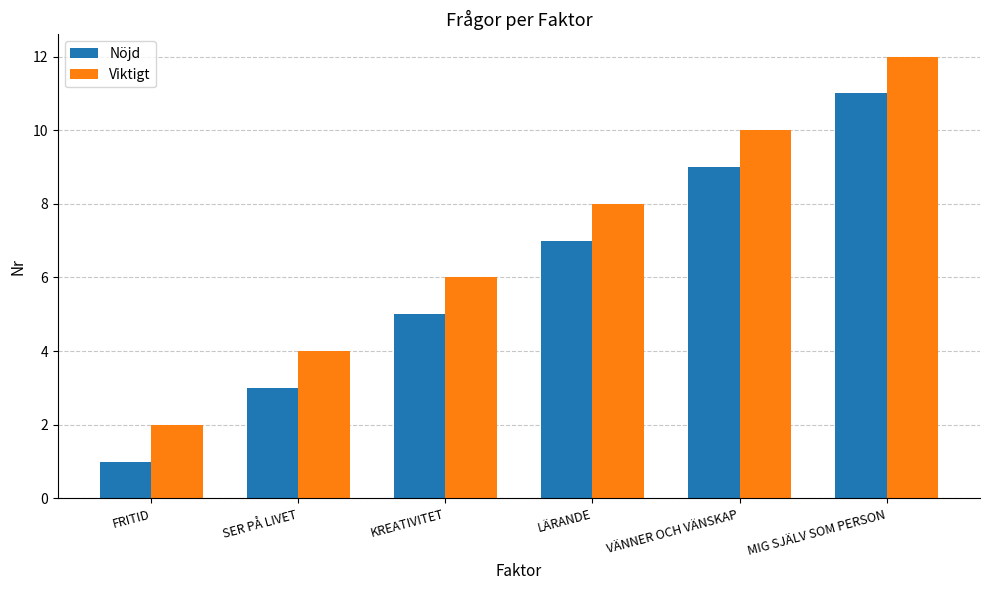

What is the lowest value of the Viktigt series?

2